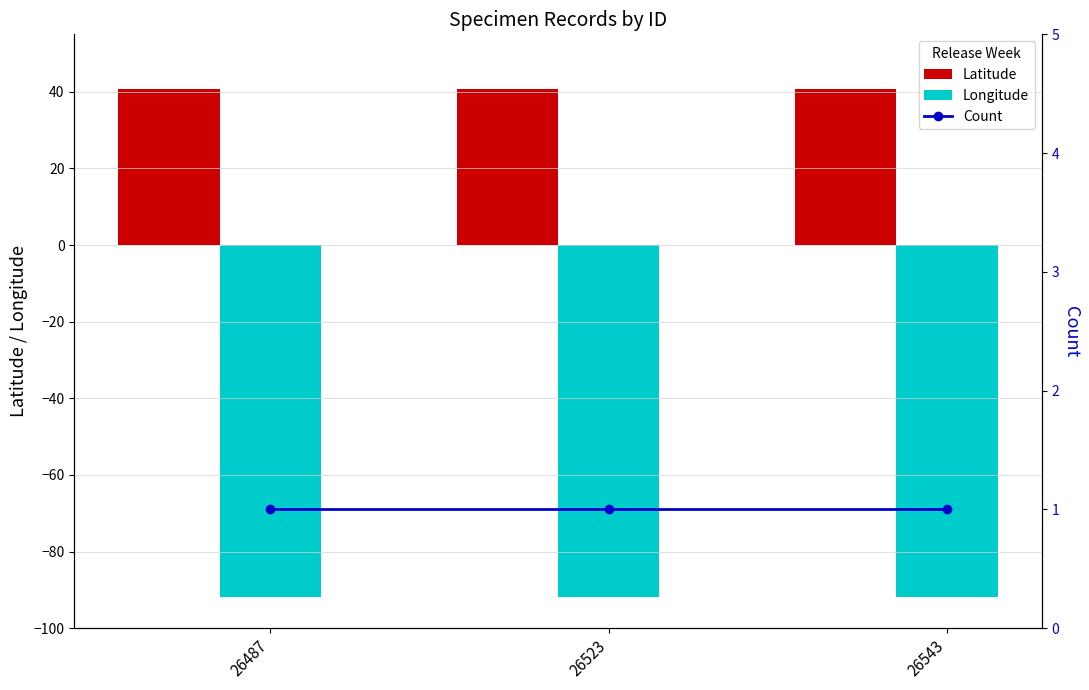

What are all the series names shown in the legend?

Latitude, Longitude, Count